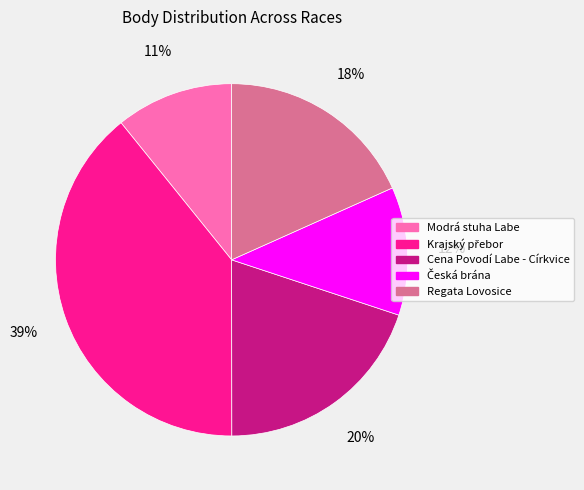

What percentage is the Modrá stuha Labe slice, to the nearest percent?

11%